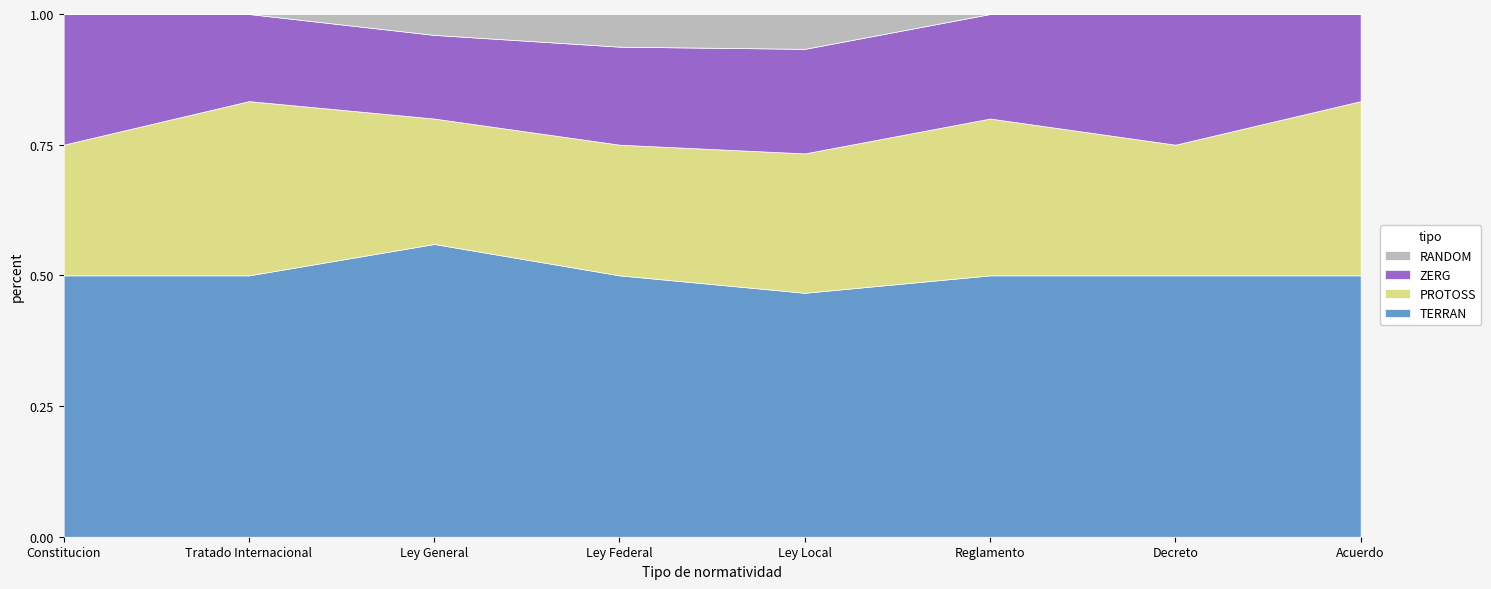

True or false: TERRAN and RANDOM cross at least once.

False